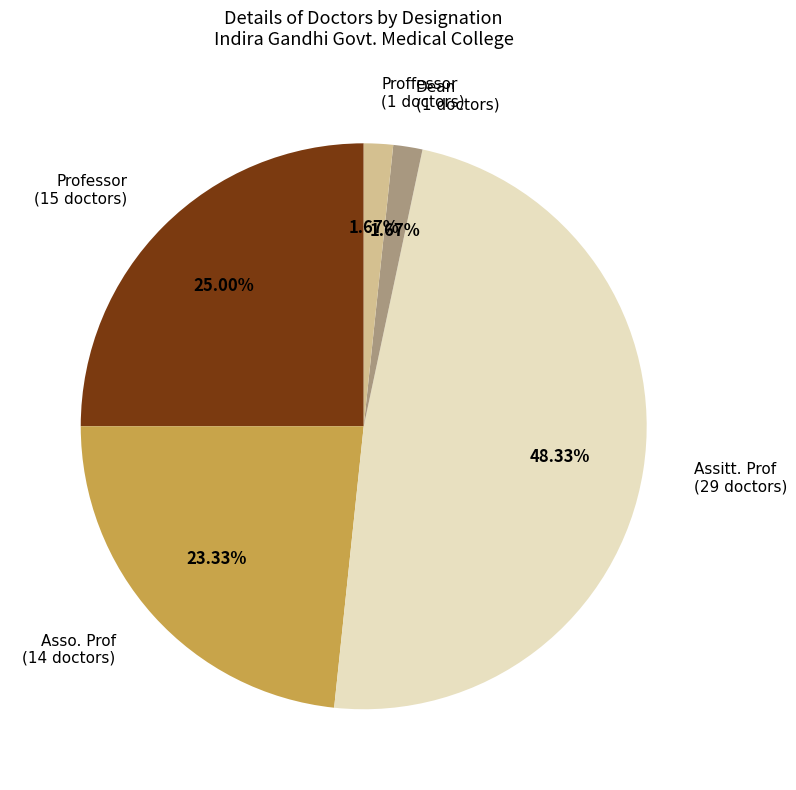

To the nearest percent, what portion does Dean represent?

2%